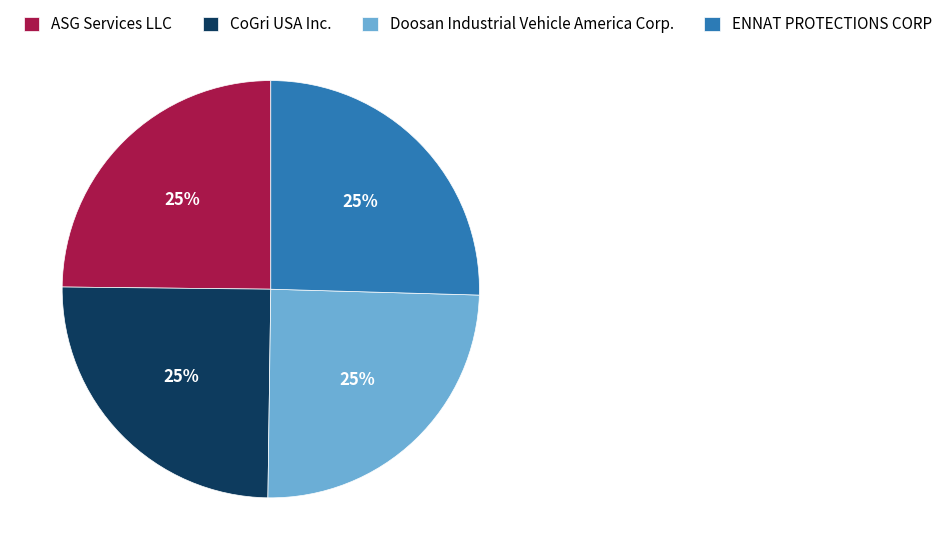

The ASG Services LLC slice represents 25% of the pie. True or false?

True